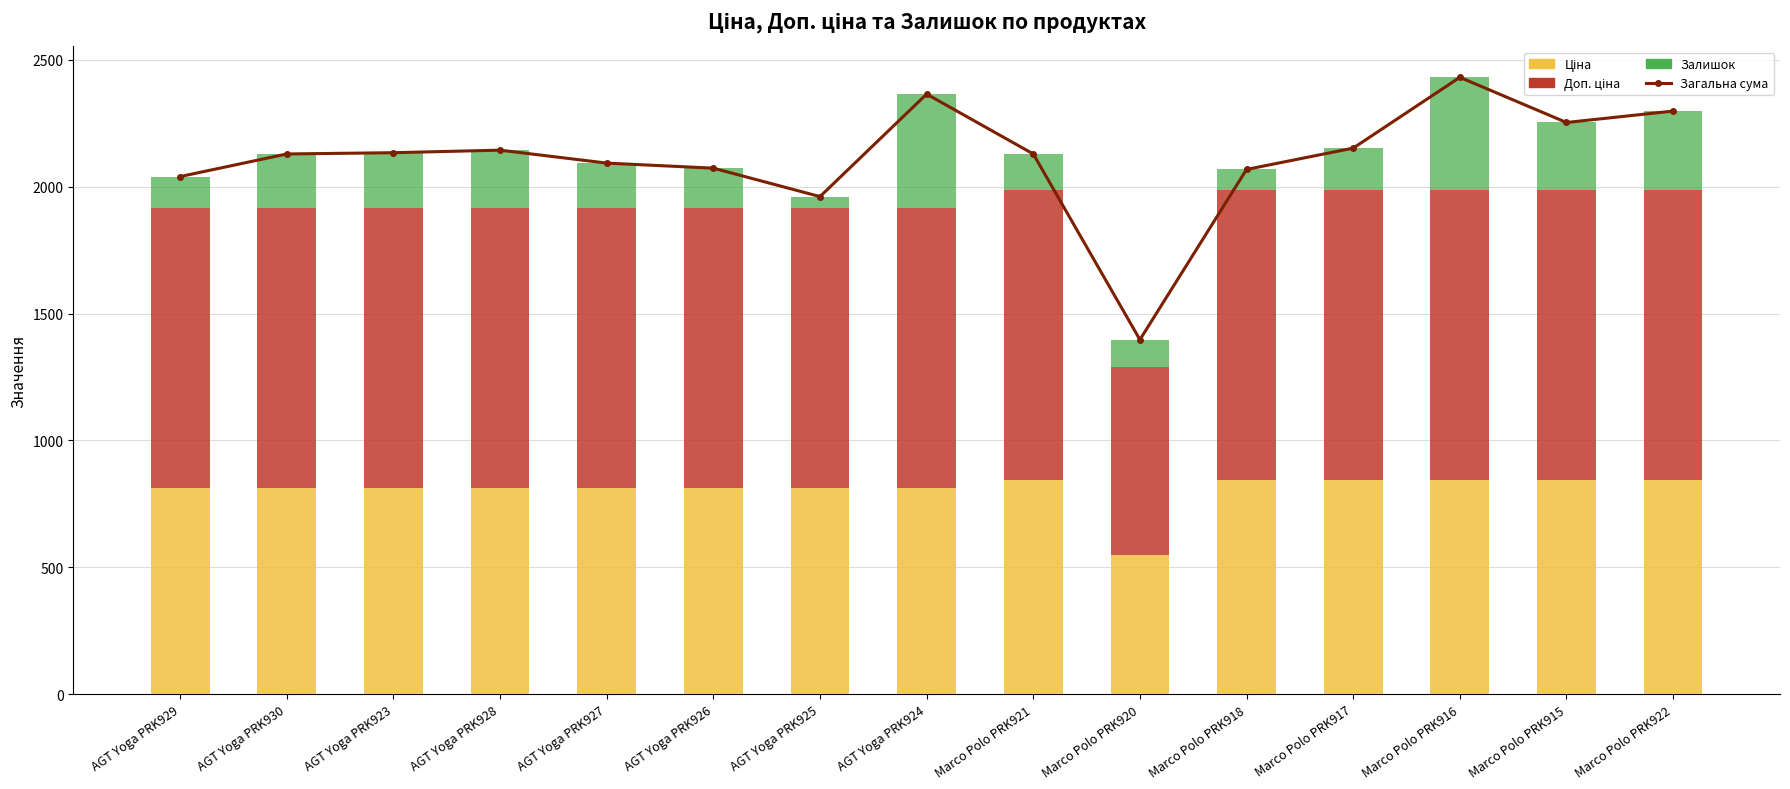

Is the value of Ціна at Marco Polo PRK920 greater than the value of Загальна сума at Marco Polo PRK915?

No